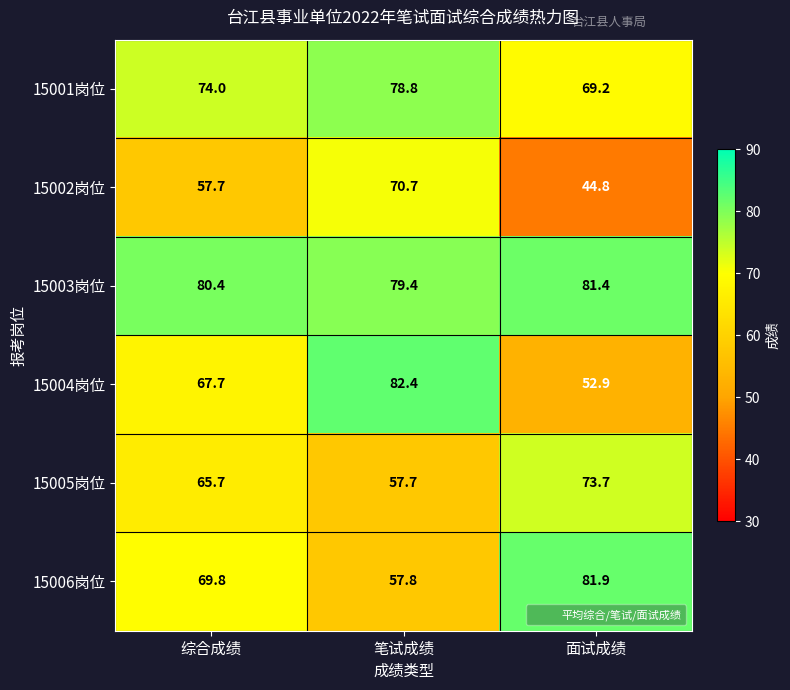

What is the difference between the second highest and minimum values in the 15004岗位 series?

14.8